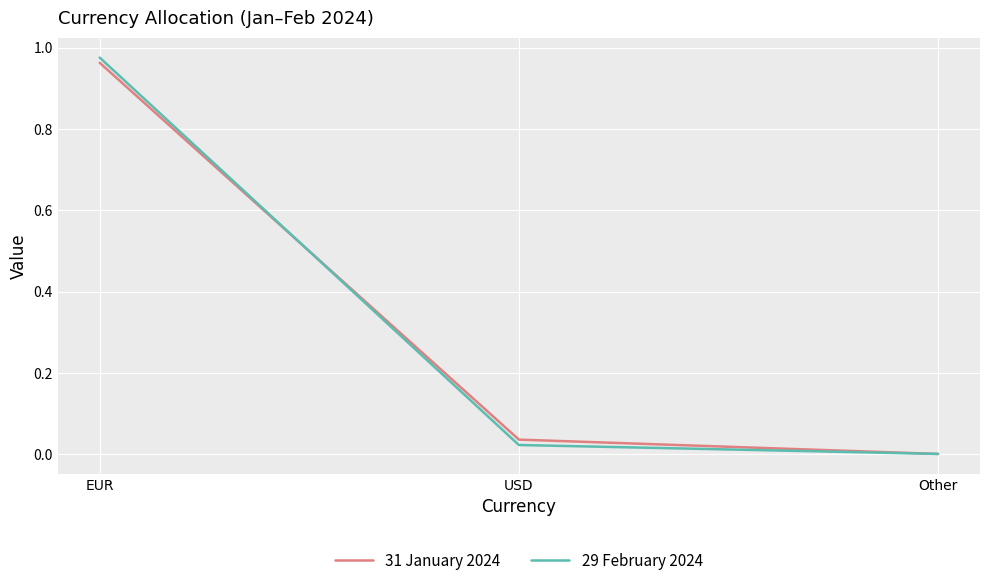

At which category is the sum across all series the highest?

EUR